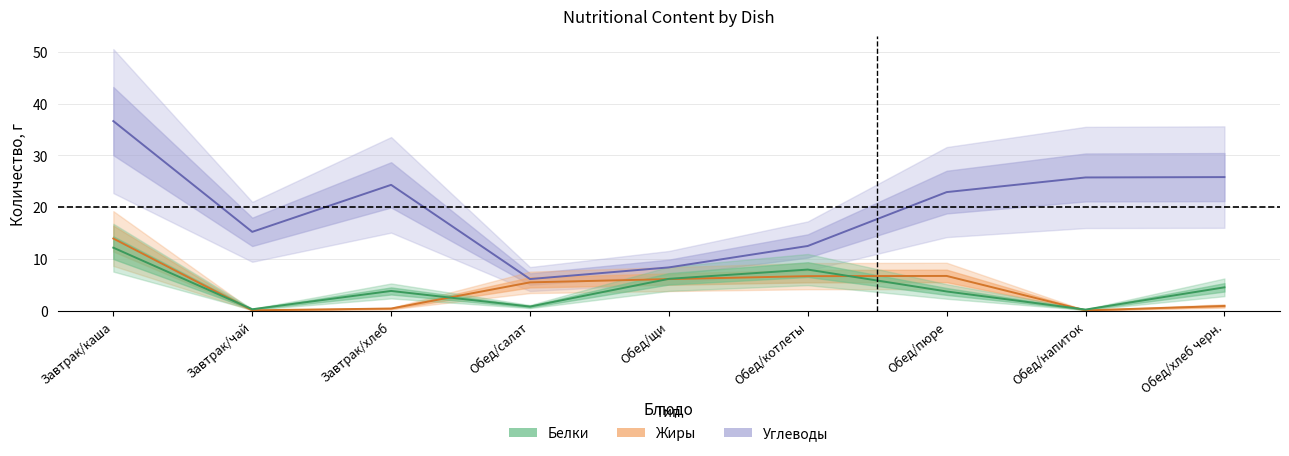

What are all the series names shown in the legend?

Белки, Жиры, Углеводы